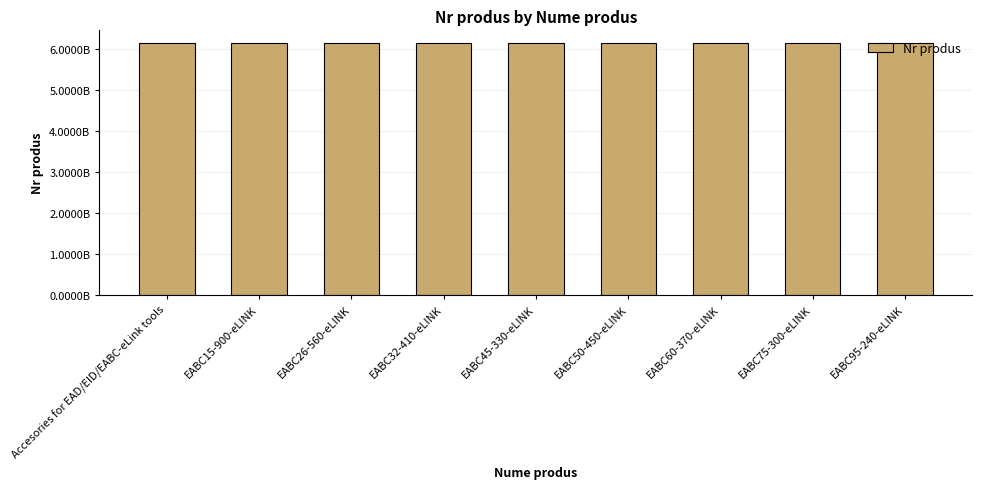

What is the sum of the values at EABC95-240-eLINK and Accesories for EAD/EID/EABC-eLink tools?

12309790950